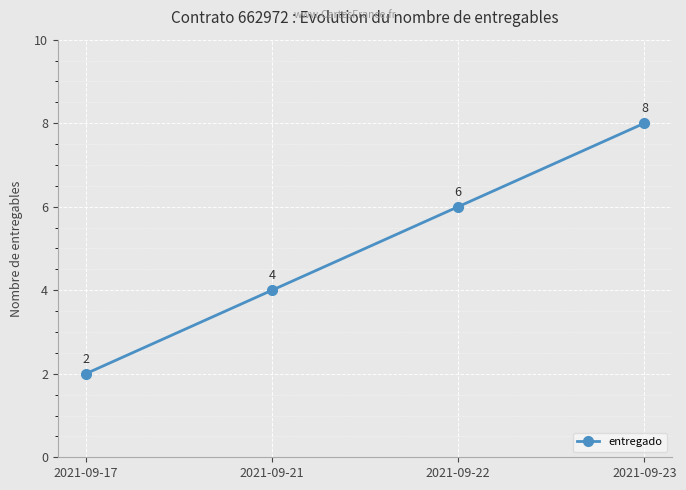

Which label corresponds to the smallest value in the chart?

2021-09-17